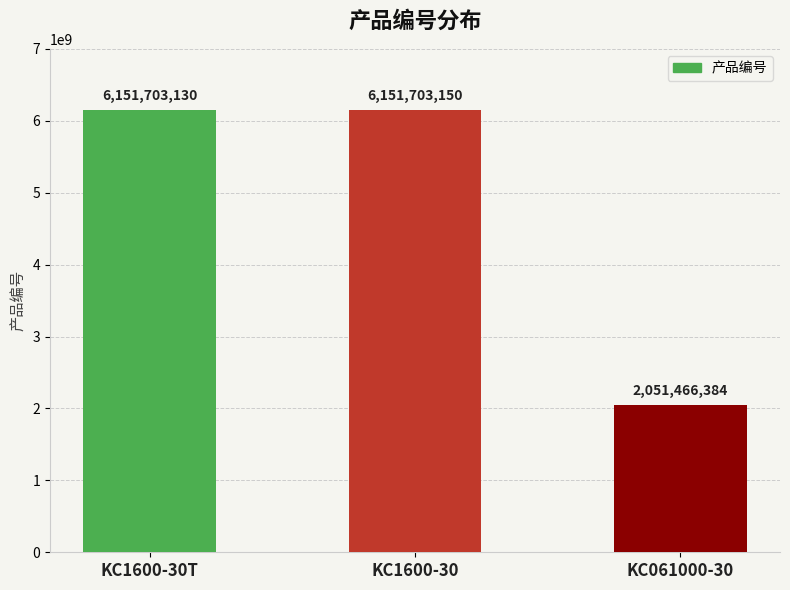

Is it true that the value at KC1600-30T is 2643216304?

False